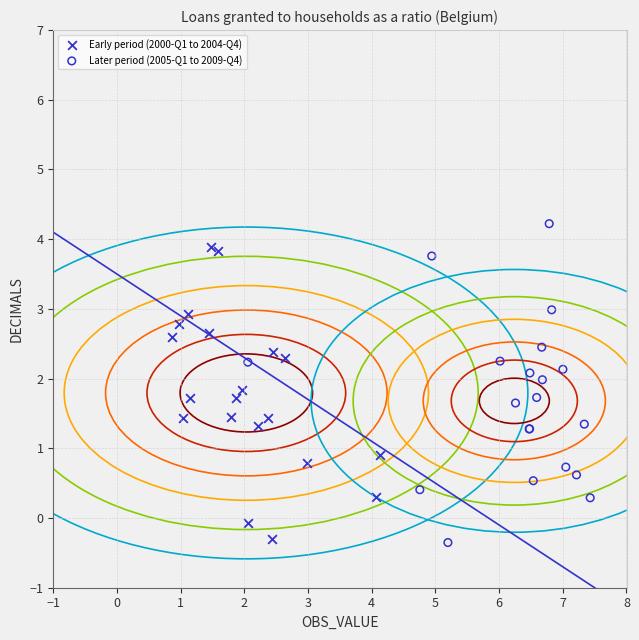

Which series reaches the maximum Y coordinate?

Later period (2005-Q1 to 2009-Q4)